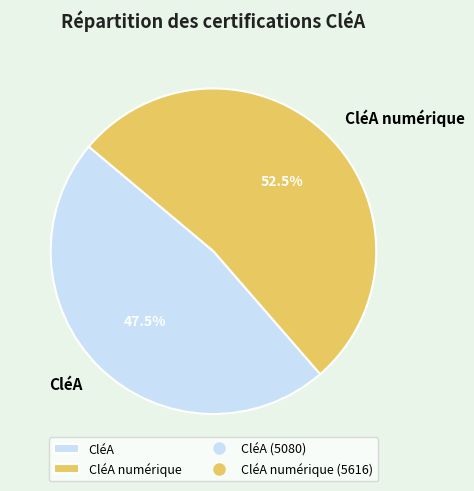

Approximately how many times larger is the value at CléA compared to CléA numérique?

0.9